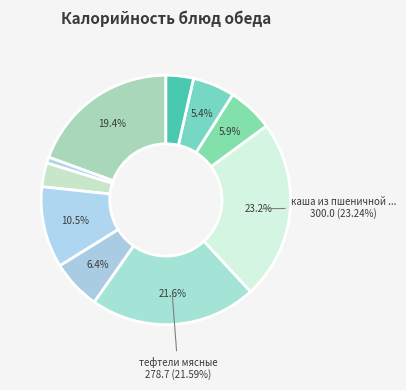

Count the number of slices in the pie.

10